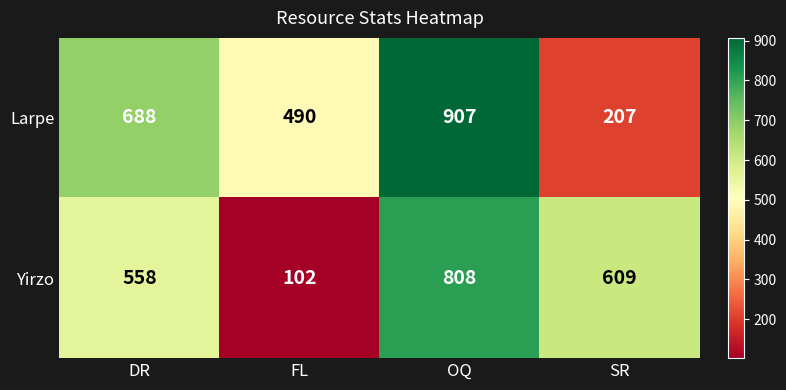

The value of Yirzo at FL is 63. True or false?

False